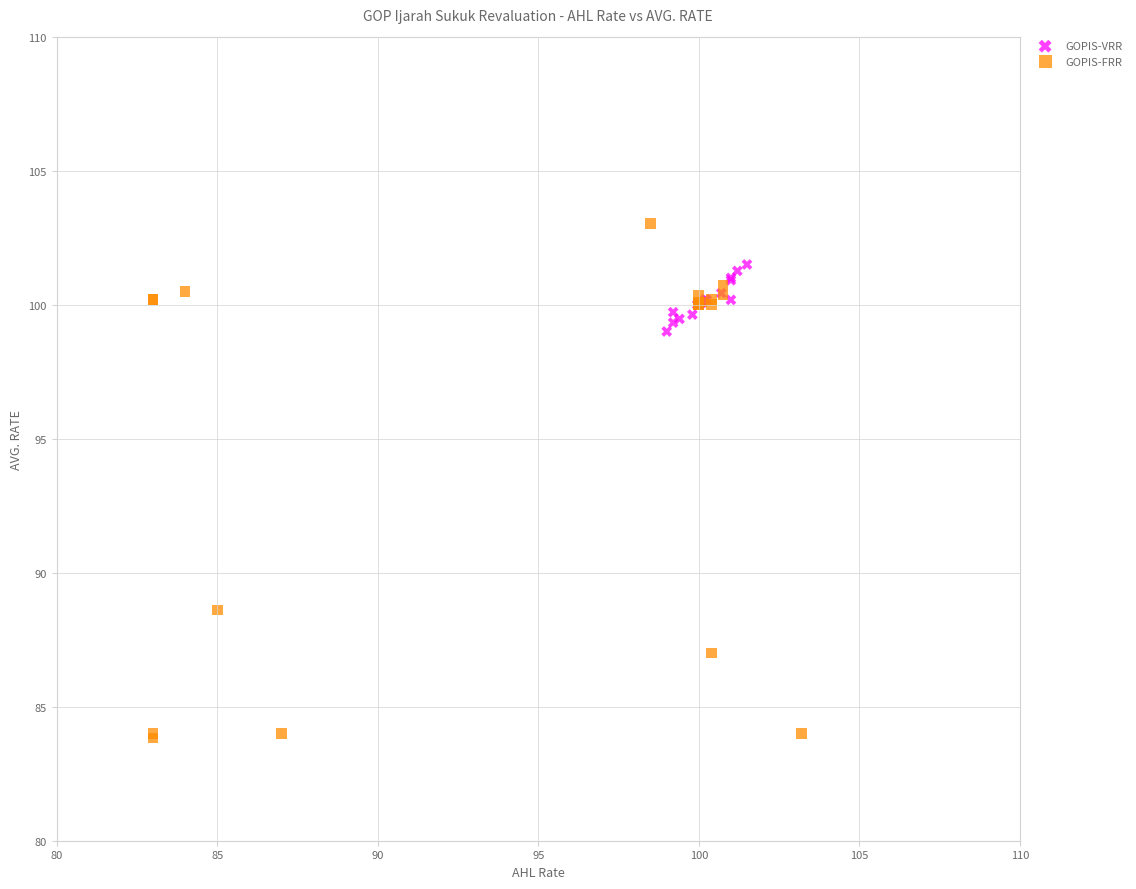

Which series reaches the minimum Y coordinate?

GOPIS-FRR